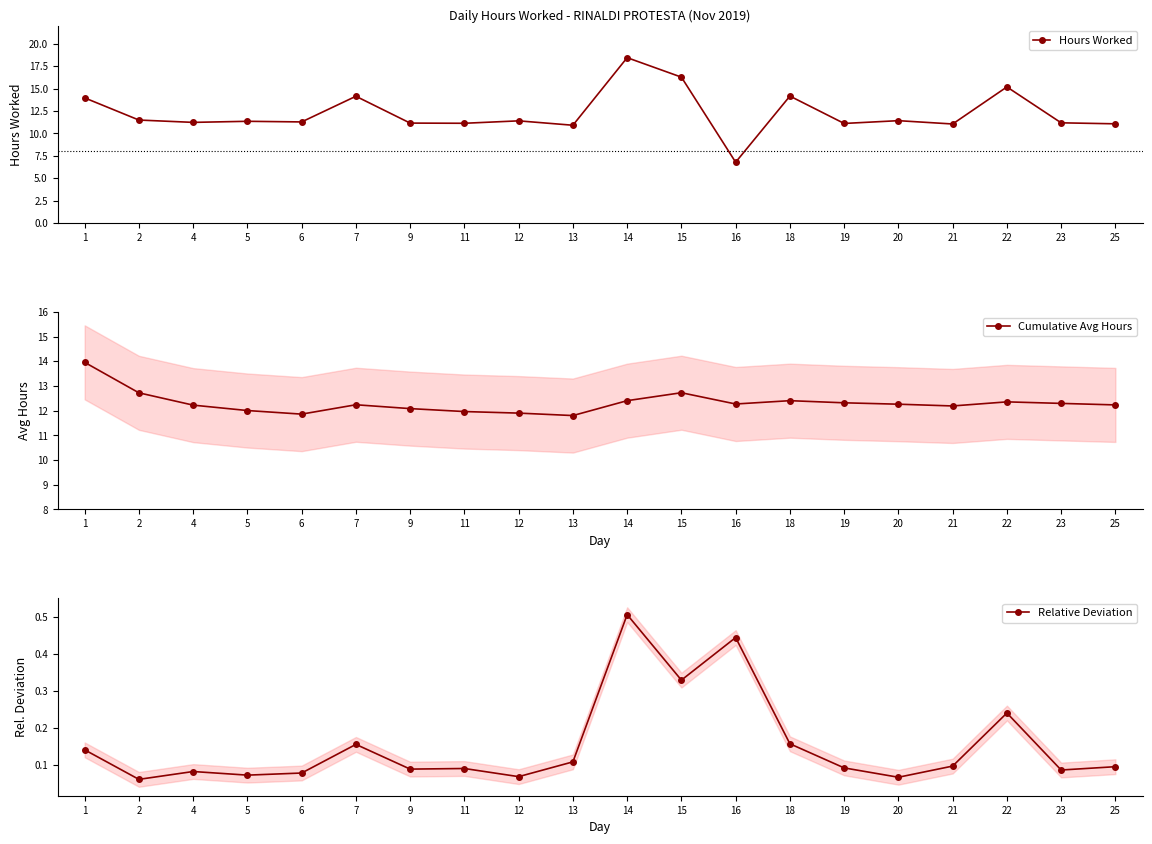

Which series has the largest total across all categories?

Cumulative Avg Hours